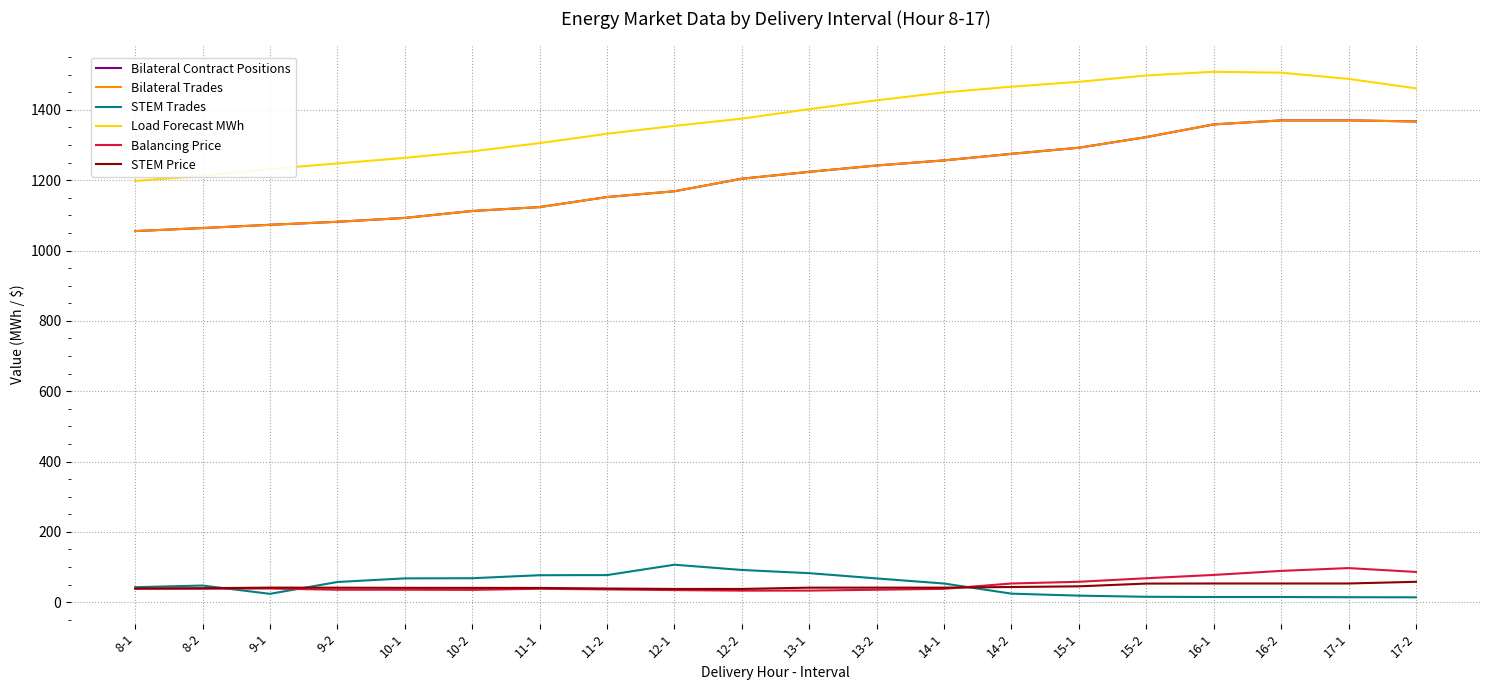

Is this an area chart (filled region under the line)?

No